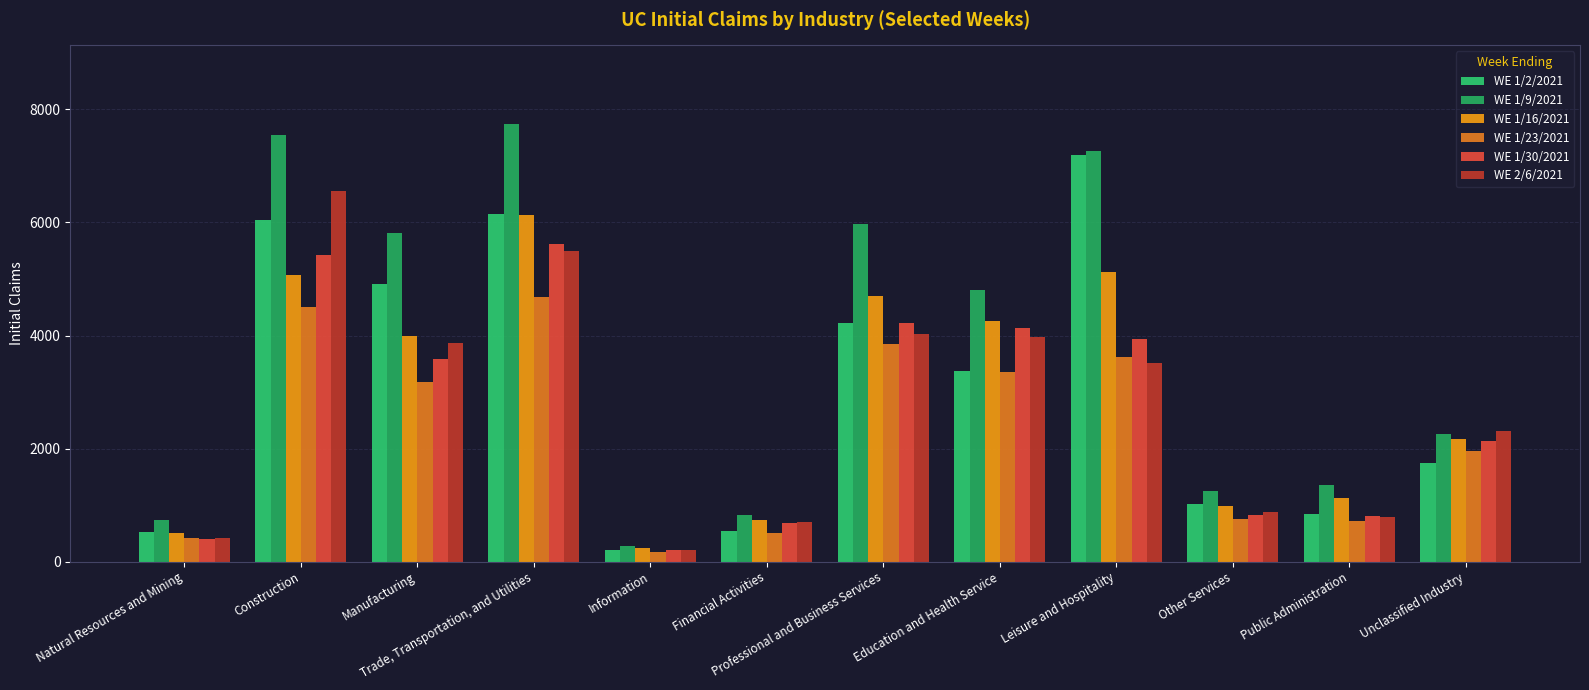

How many data points does each series have?

12